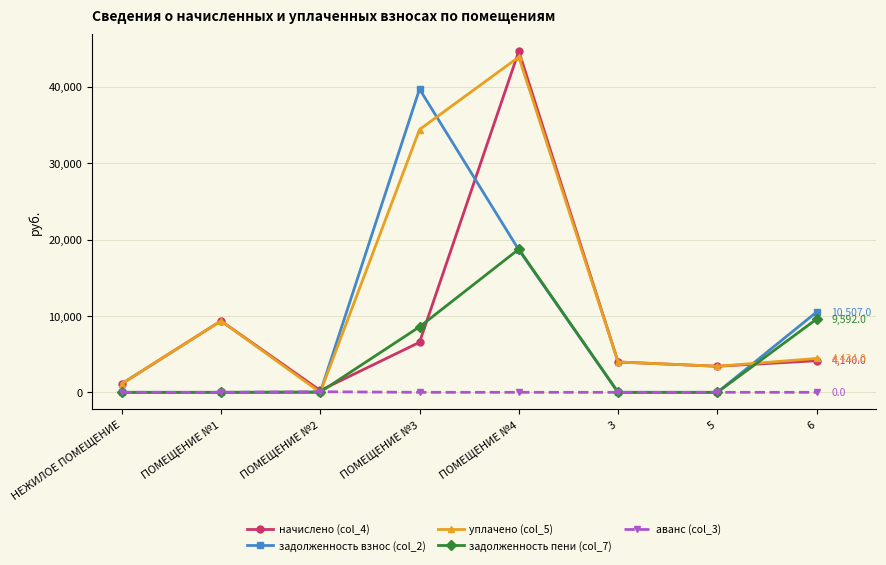

What is the total value across all series at ПОМЕЩЕНИЕ №1?

18696.2